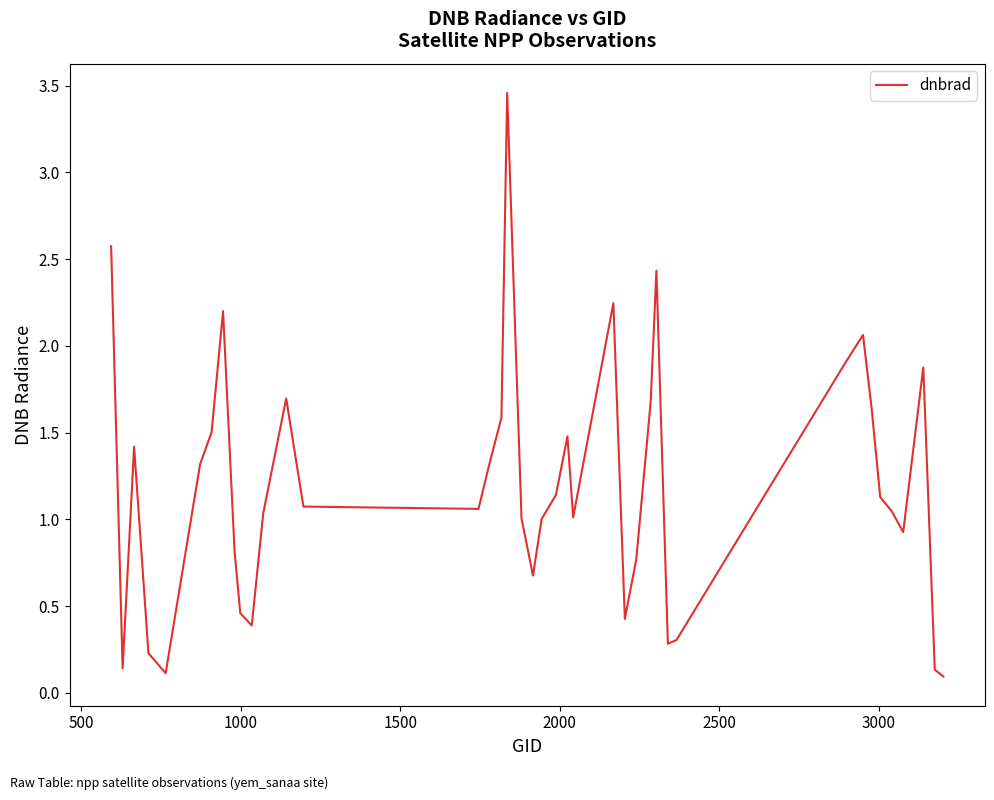

What is the difference between the maximum and minimum values?

3.4